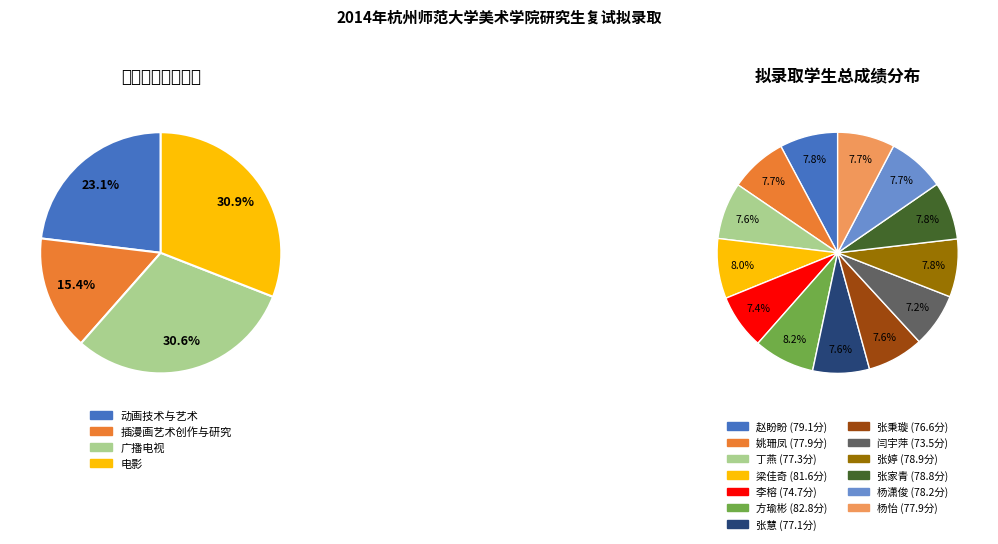

Between 方瑜彬 and 姚珊凤, which is larger?

方瑜彬